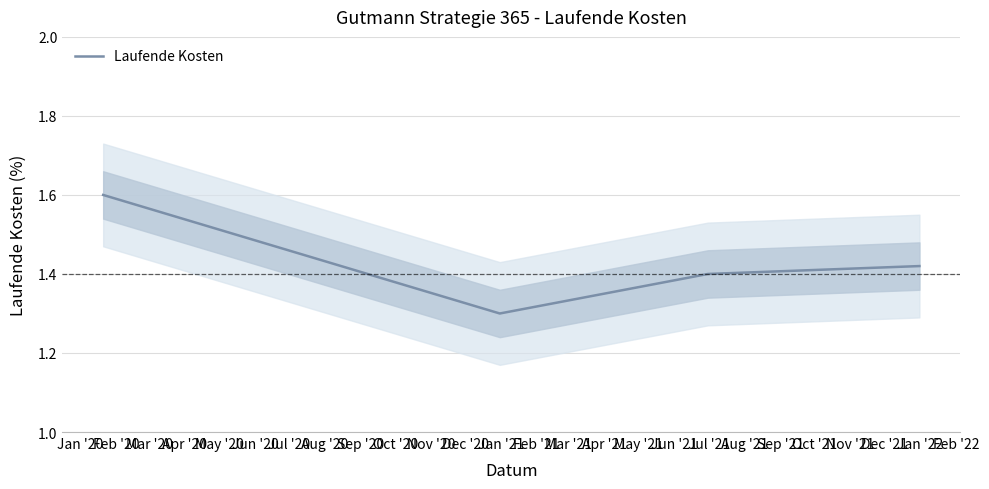

What is the maximum value for Laufende Kosten?

1.6